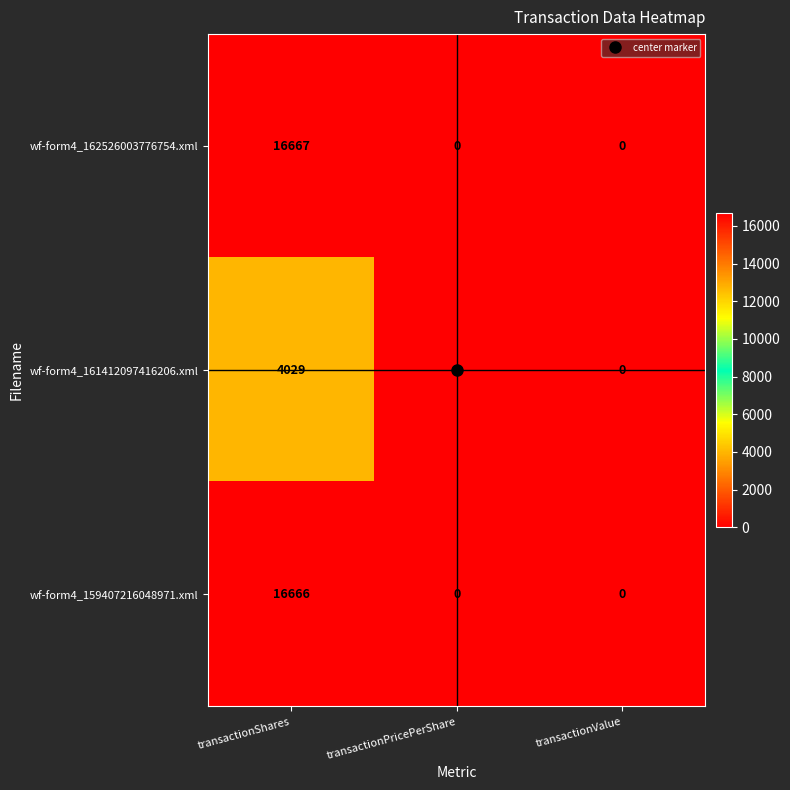

Rank the series by their maximum value, from highest to lowest.

wf-form4_162526003776754.xml, wf-form4_159407216048971.xml, wf-form4_161412097416206.xml